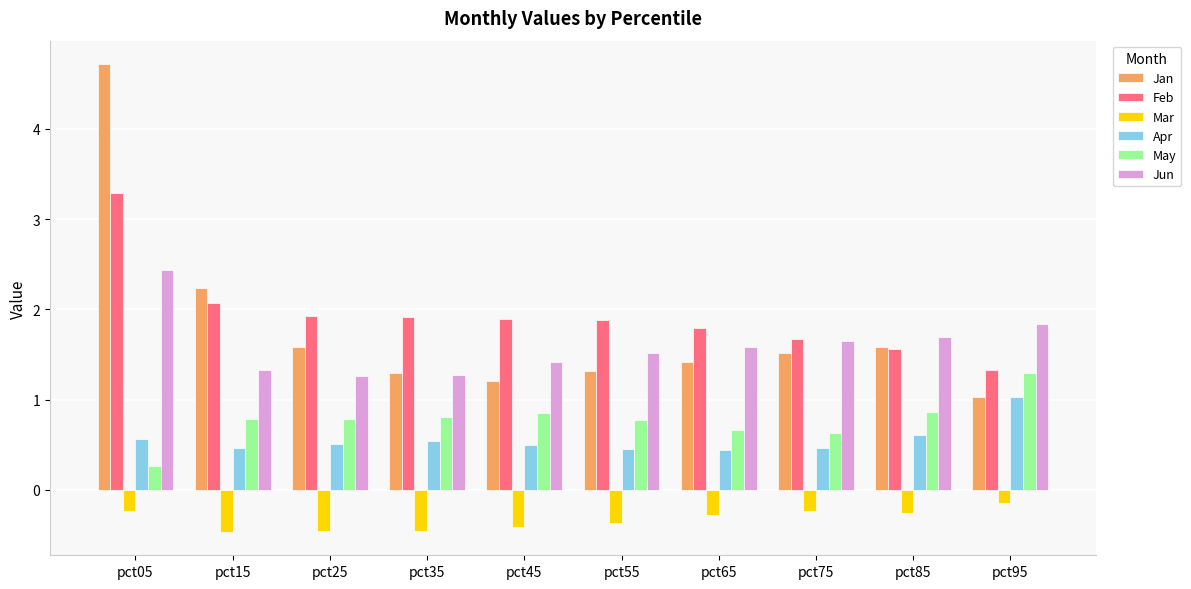

What is the value of the Jan bar at the 2nd from the left?

2.2